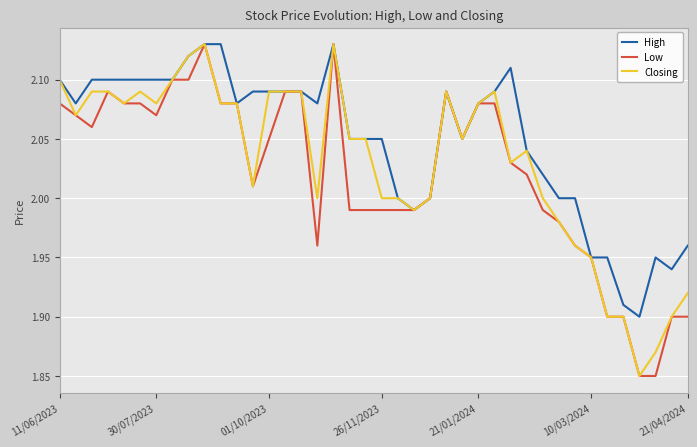

List the series in order of their overall mean, highest first.

High, Closing, Low